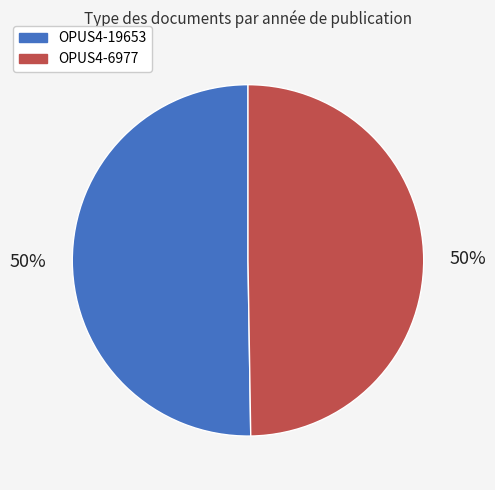

To the nearest percent, what is the average slice percentage?

50%